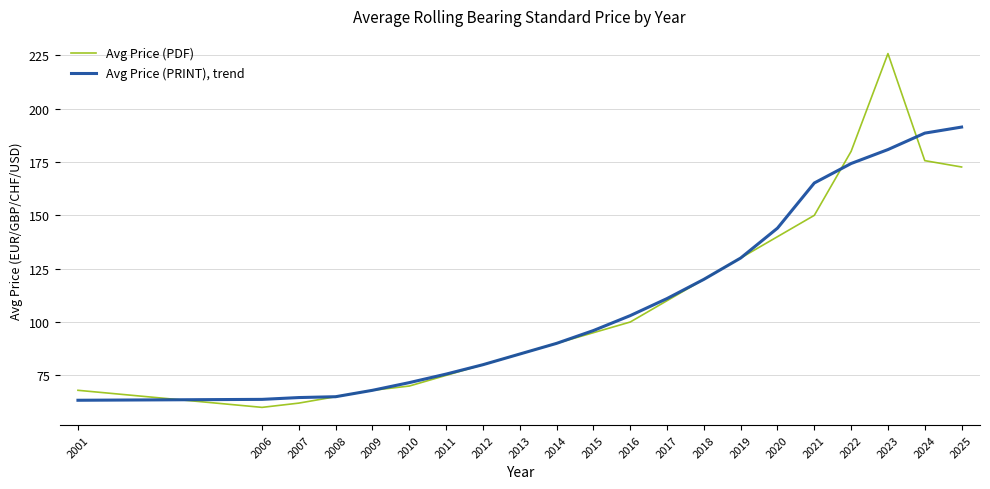

True or false: Avg Price (PDF) has a value of 76.0 at 2018.

False